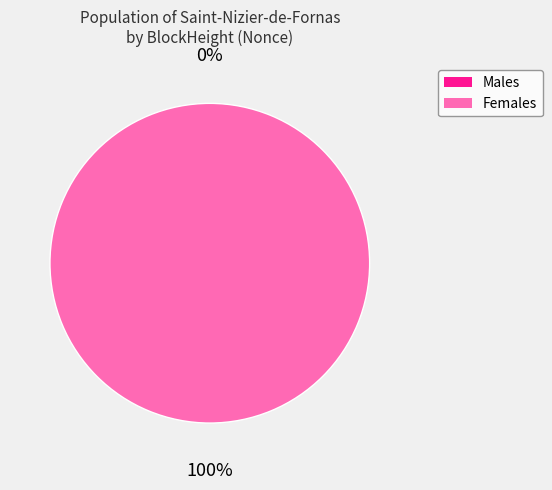

Which category accounts for the majority?

255617